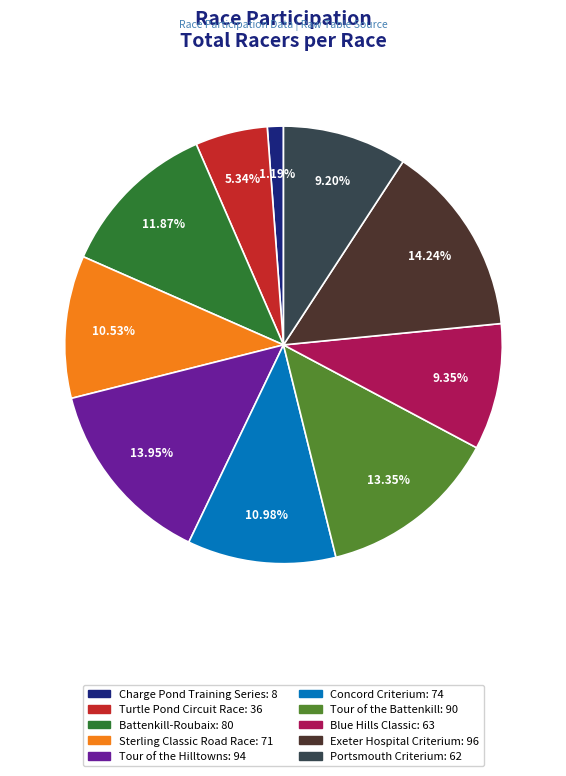

Is there a majority slice in this chart?

No